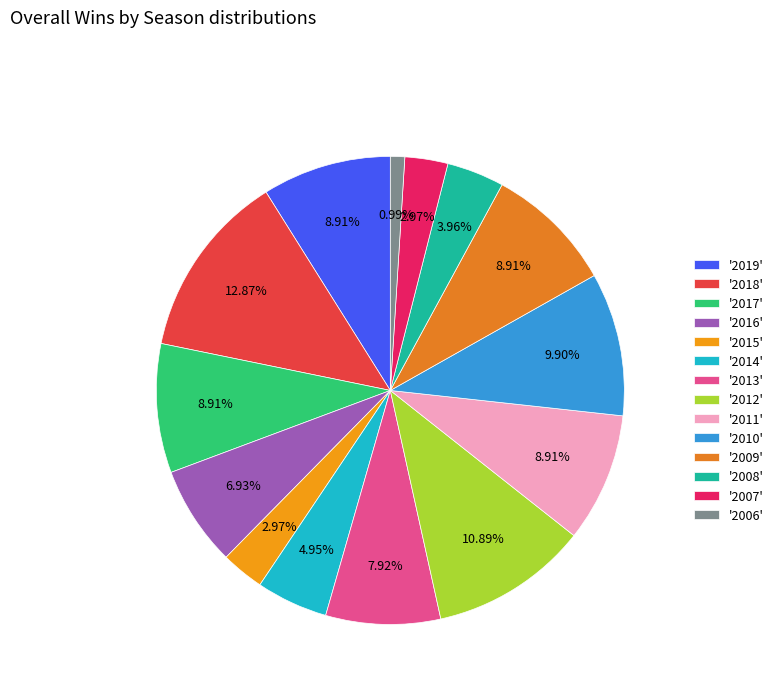

Which category has the smallest portion of the pie?

'2006'